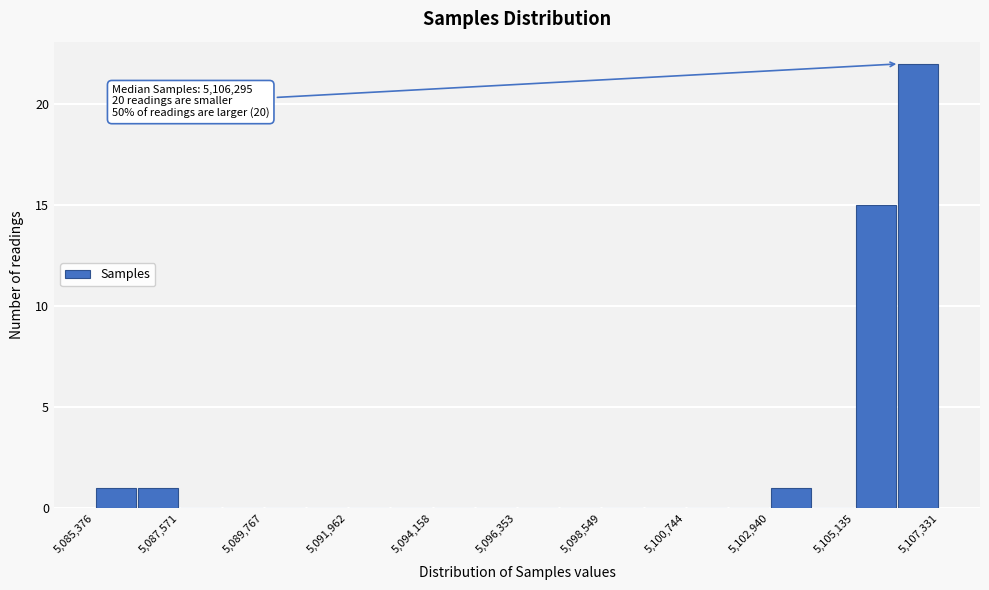

Read against the x-axis, roughly where is the centre of the tallest bar?

5107000